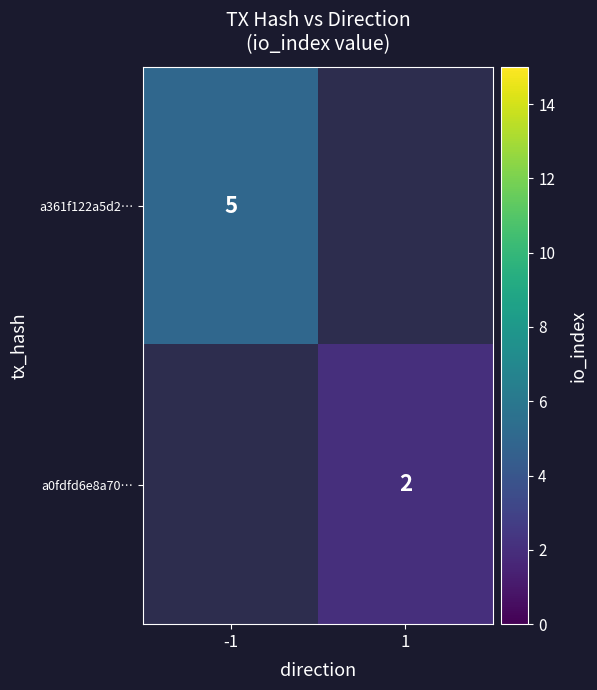

Is it true that a0fdfd6e8a70… equals 3 at 1?

False